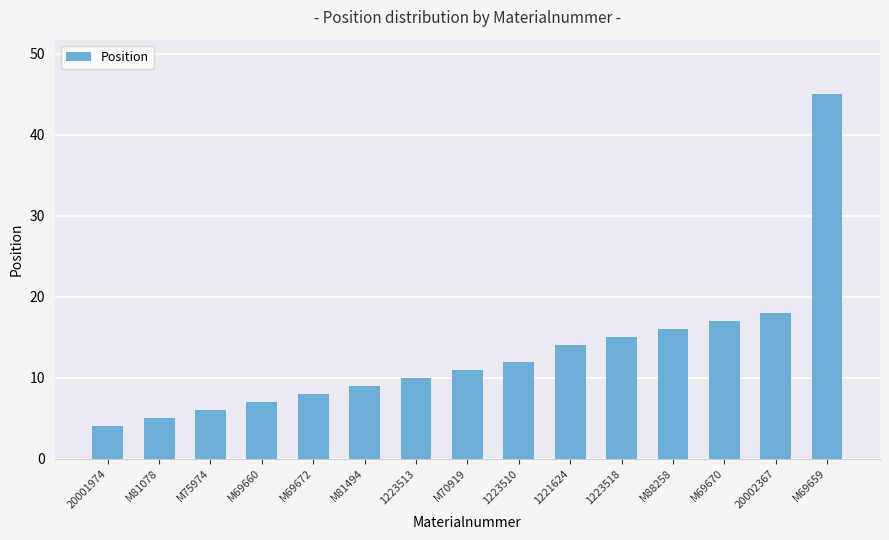

The chart shows a value of 24 at 1221624. True or false?

False